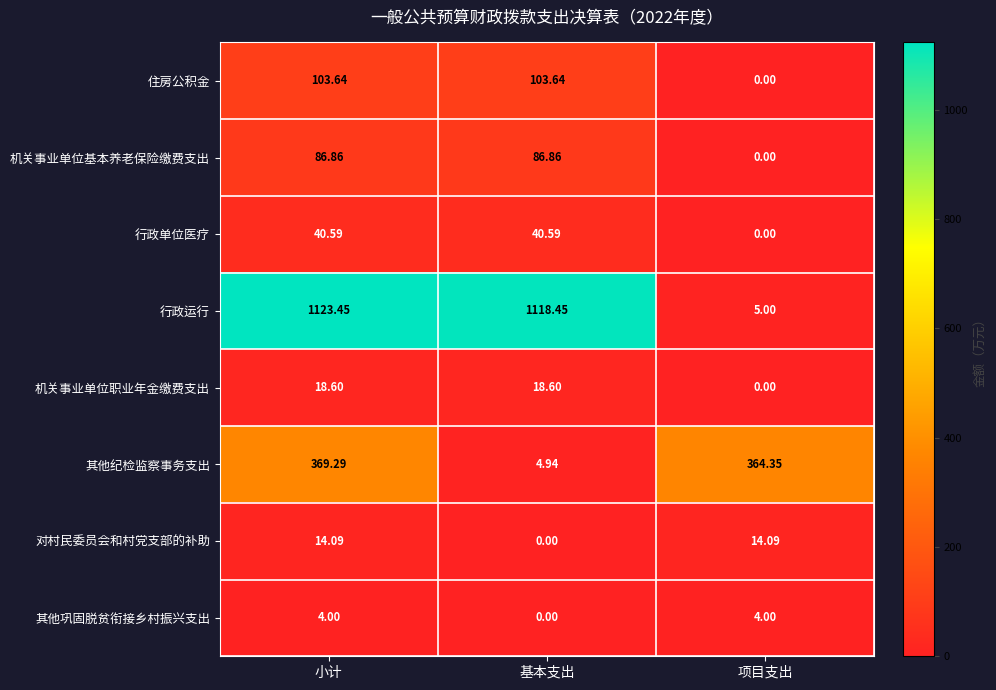

Which series has the largest range (max minus min)?

行政运行